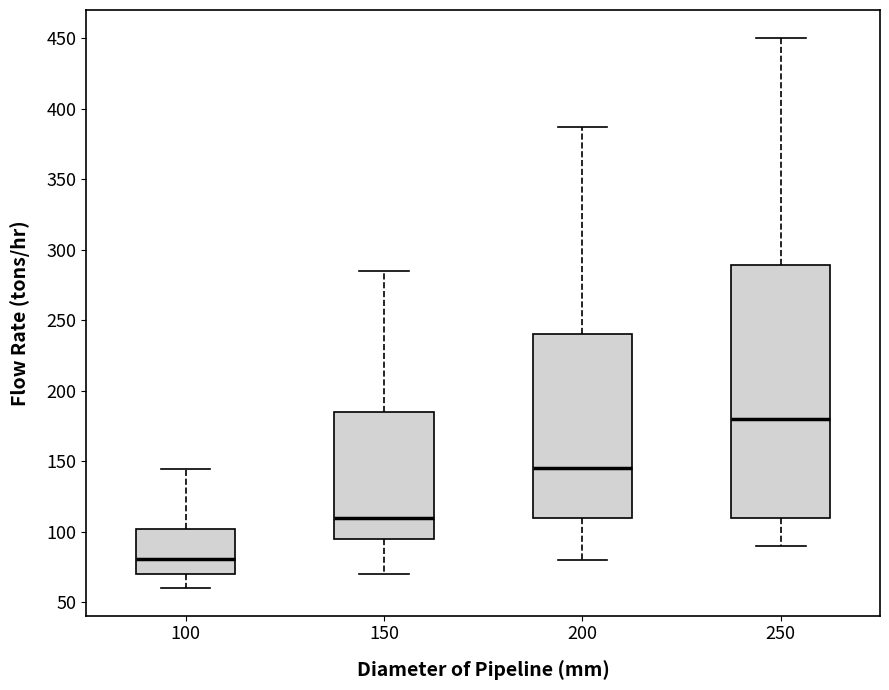

Reading left to right, transcribe this box plot: for each box, give where its median line is, the range the box spans, and where its two whiskers end, as read against the y-axis. The values are not printed on the chart, so give them approximately, as read against the axis.

100: median 80, box 70 to 100, whiskers 60 to 145
150: median 110, box 95 to 185, whiskers 70 to 285
200: median 145, box 110 to 240, whiskers 80 to 385
250: median 180, box 110 to 290, whiskers 90 to 450